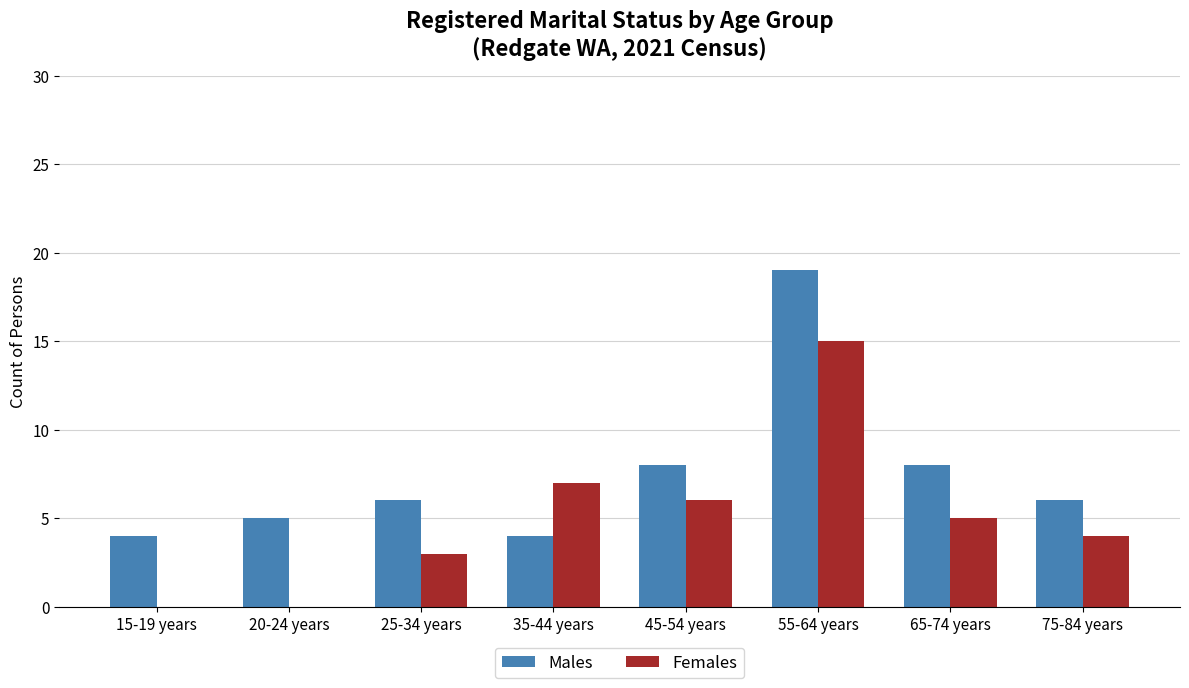

At which category is the sum across all series the highest?

55-64 years